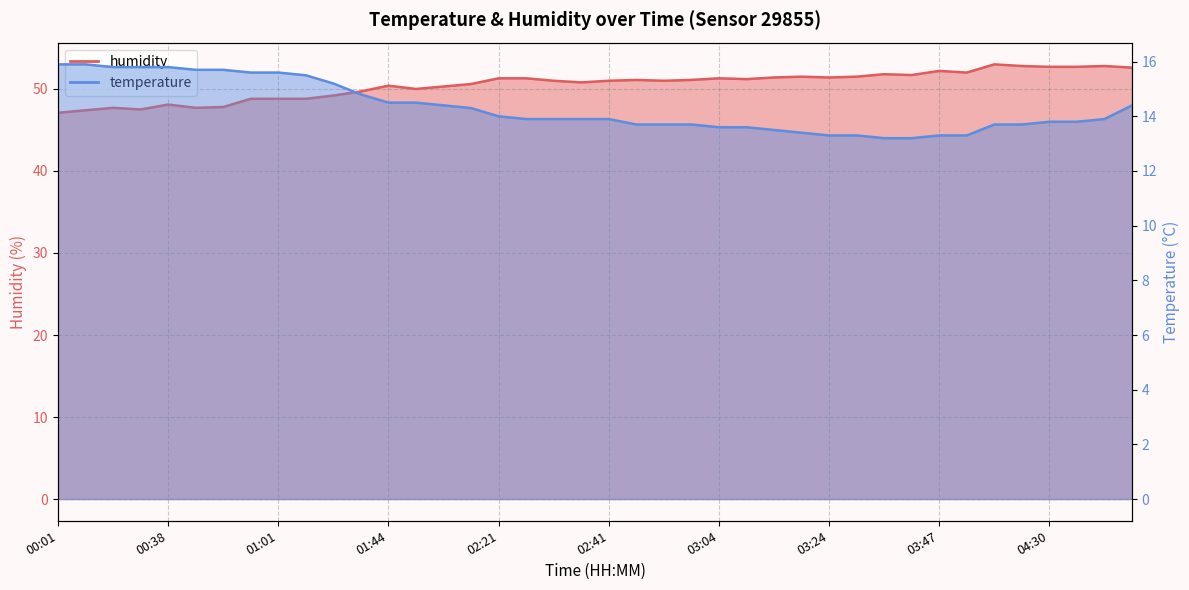

True or false: humidity and temperature intersect in this chart.

False